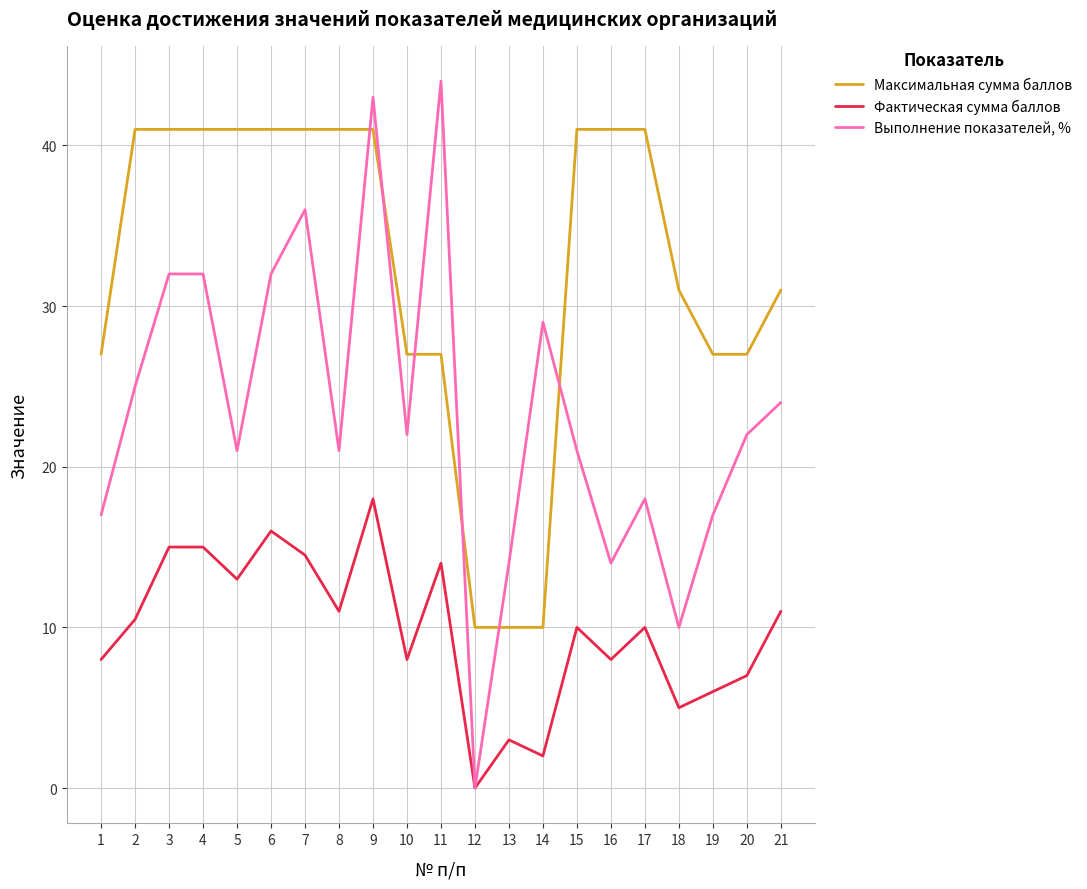

Between 1 and 10, which series saw the biggest shift?

Выполнение показателей, %